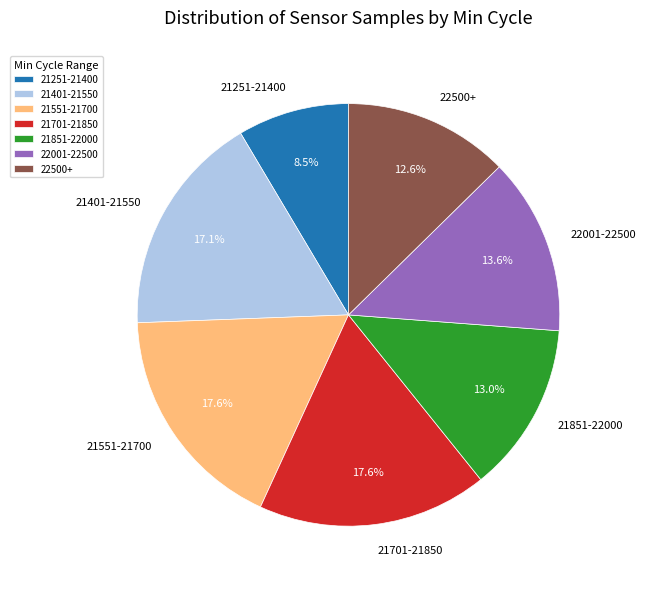

Which slice is the smallest?

21251-21400